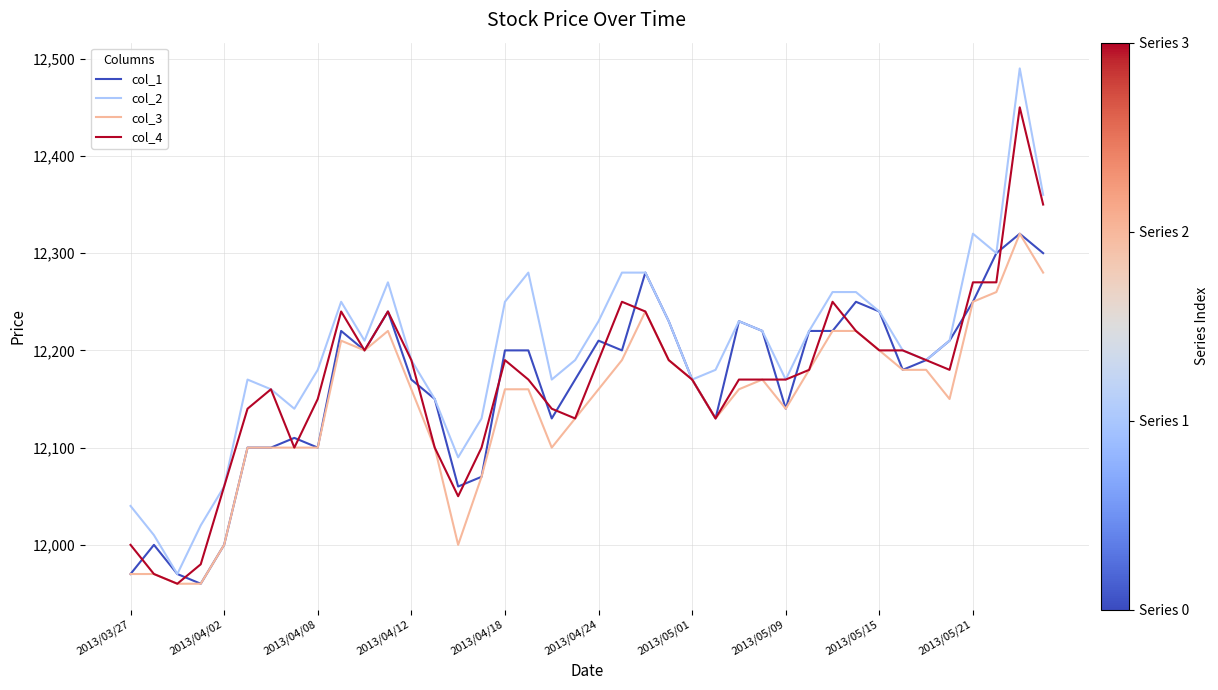

Which series has the largest total across all categories?

col_2